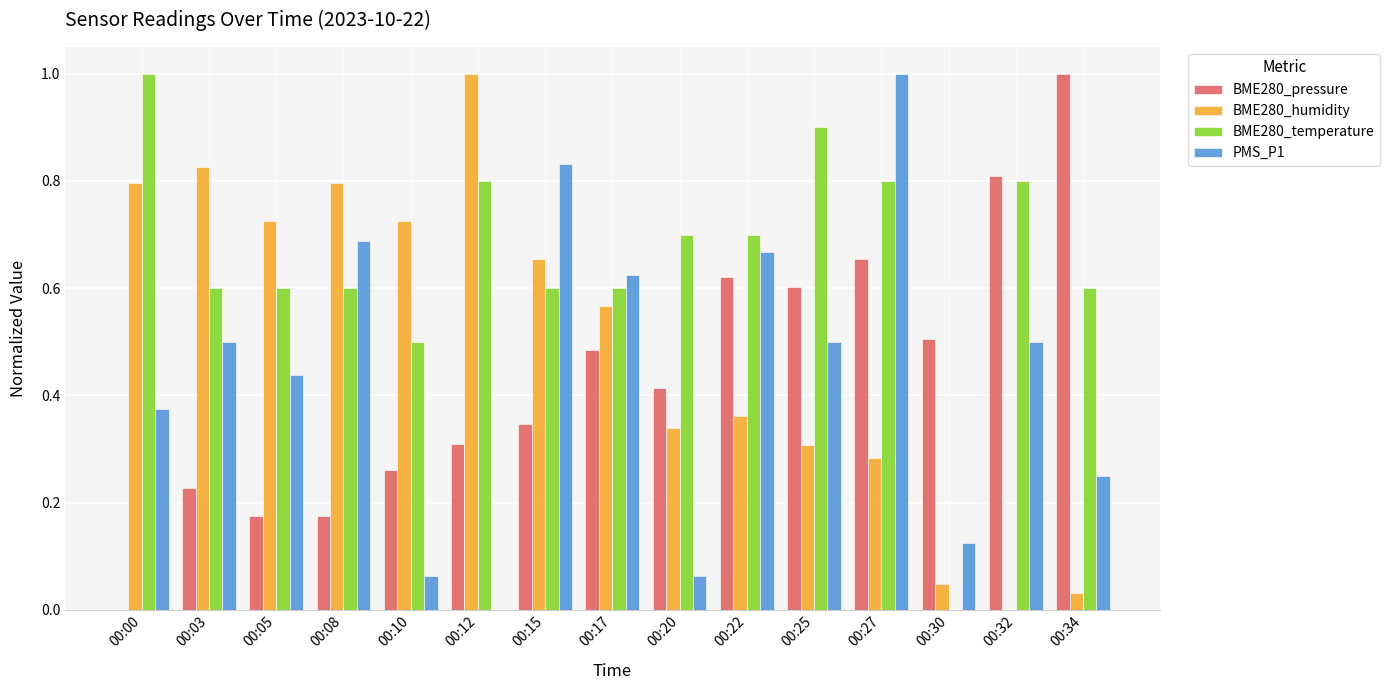

How many values in the BME280_temperature series exceed 0?

14